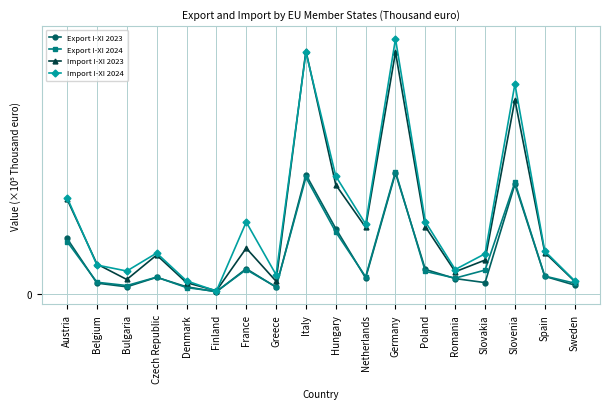

Is this an area chart (filled region under the line)?

No